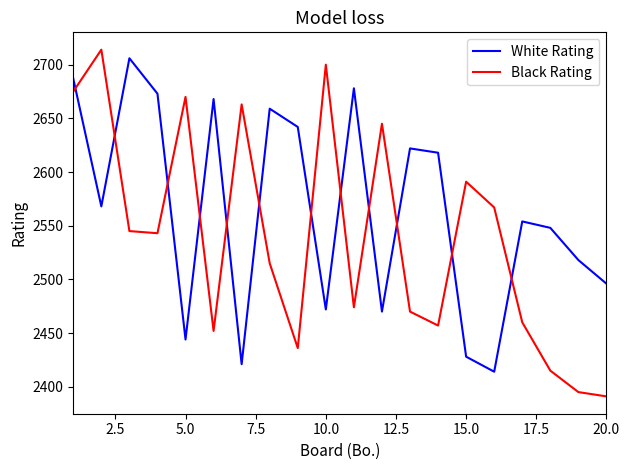

Reading left to right, list all the values displayed in this chart.

White Rating: 2687	2568	2706	2673	2444	2668	2421	2659	2642	2472	2678	2470	2622	2618	2428	2414	2554	2548	2518	2496
Black Rating: 2675	2714	2545	2543	2670	2452	2663	2515	2436	2700	2474	2645	2470	2457	2591	2567	2460	2415	2395	2391